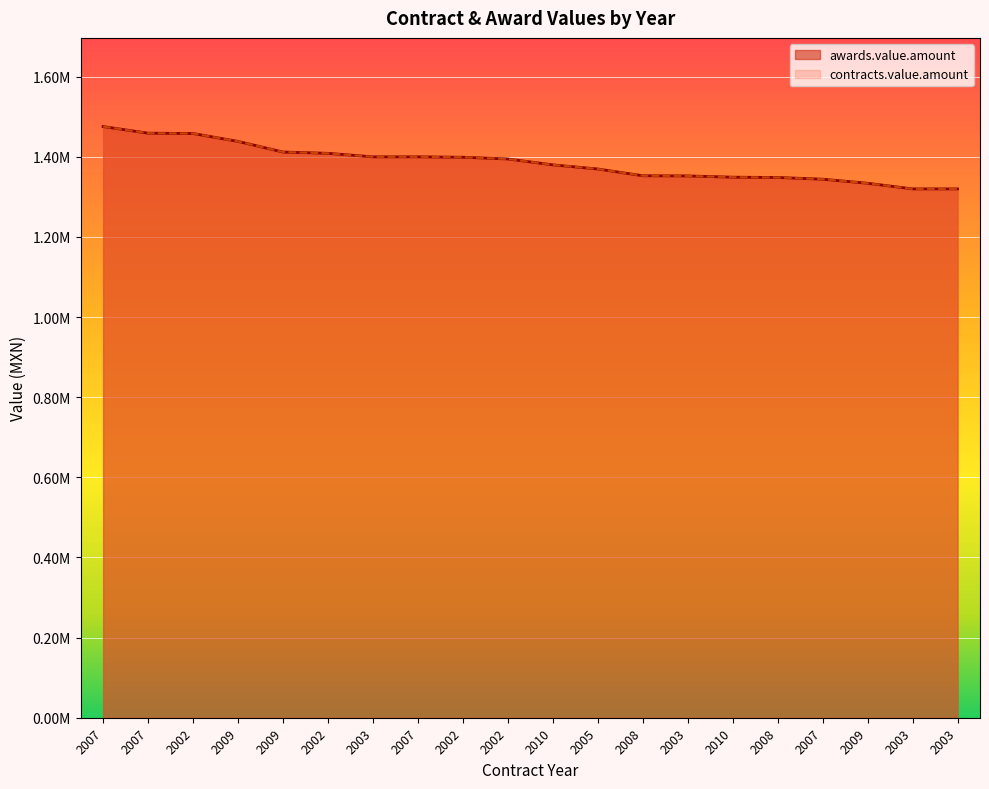

Where is awards.value.amount nearest to the value 1397787?

2002